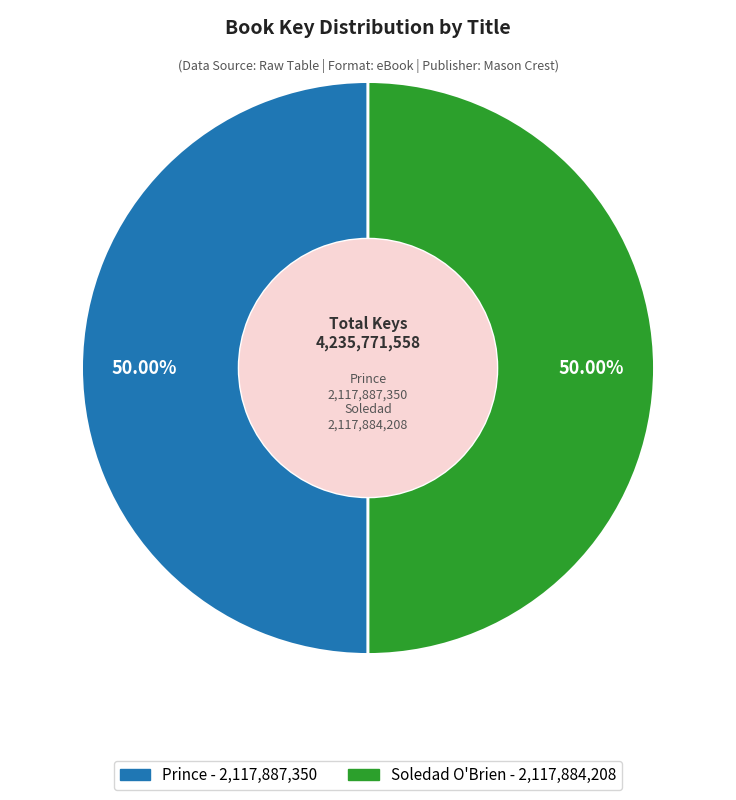

What is the majority slice?

Prince